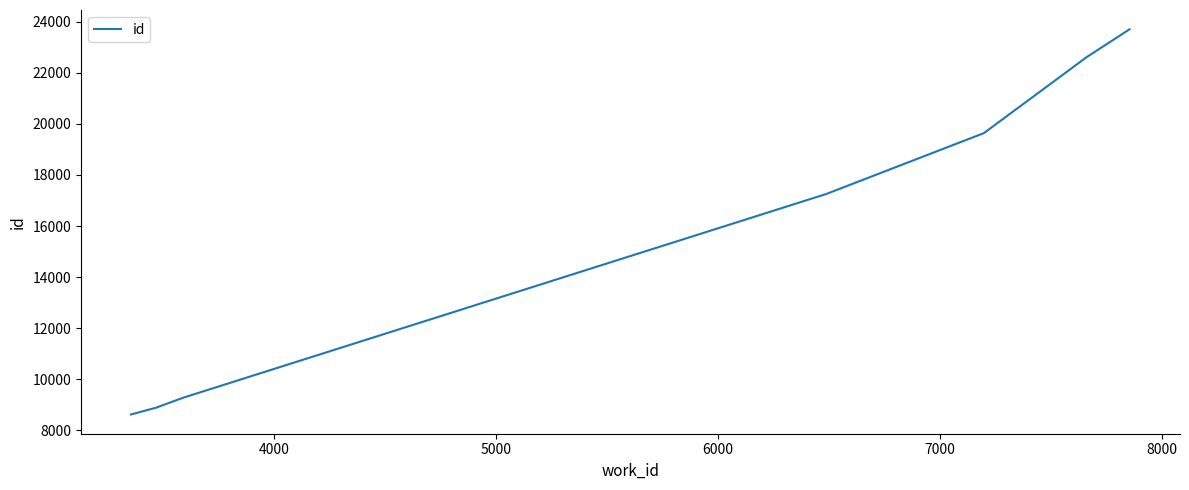

What is the difference between the maximum and minimum values?

15077